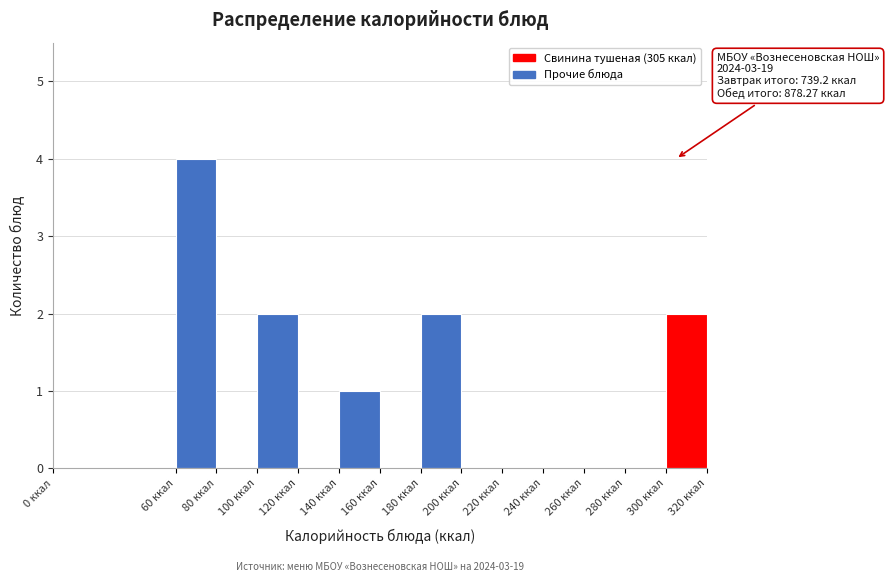

Over which range of the x-axis is the bar tallest?

60 to 80